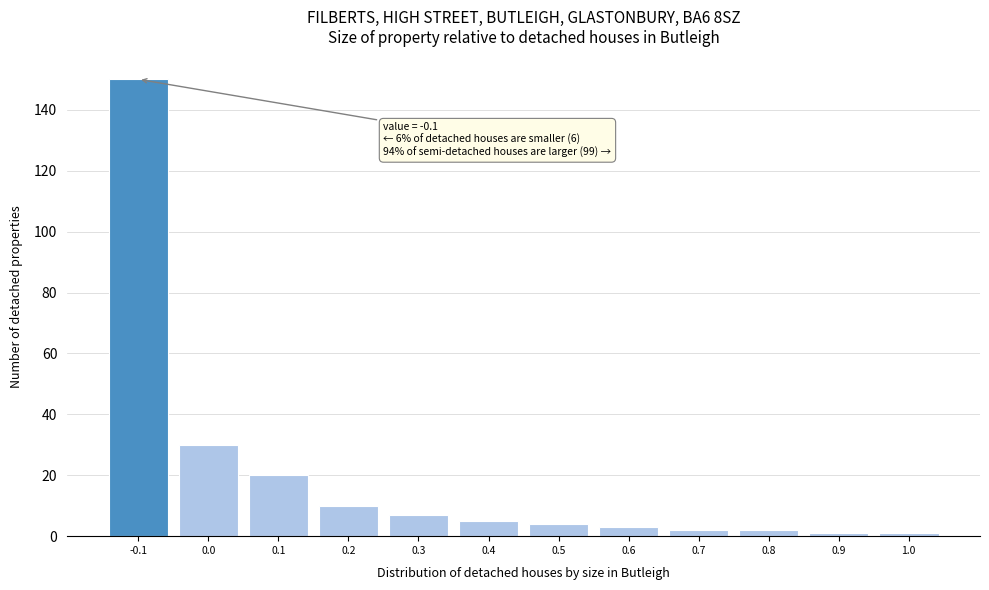

Which range on the x-axis has the tallest bar?

-0.15 to -0.05